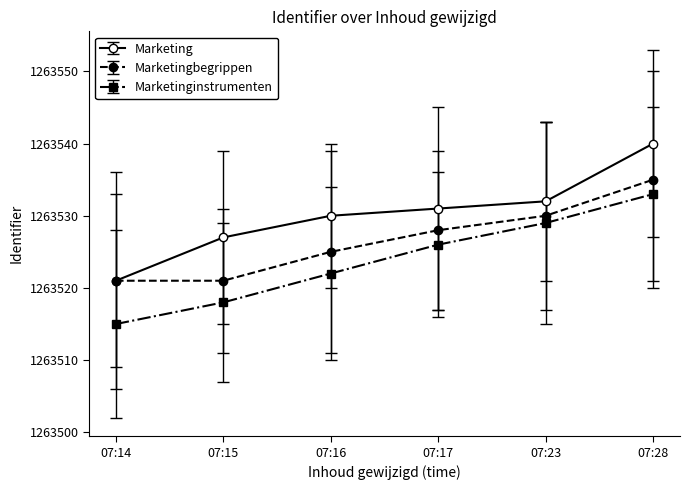

The value of Marketinginstrumenten at 07:16 is 1263522. True or false?

True